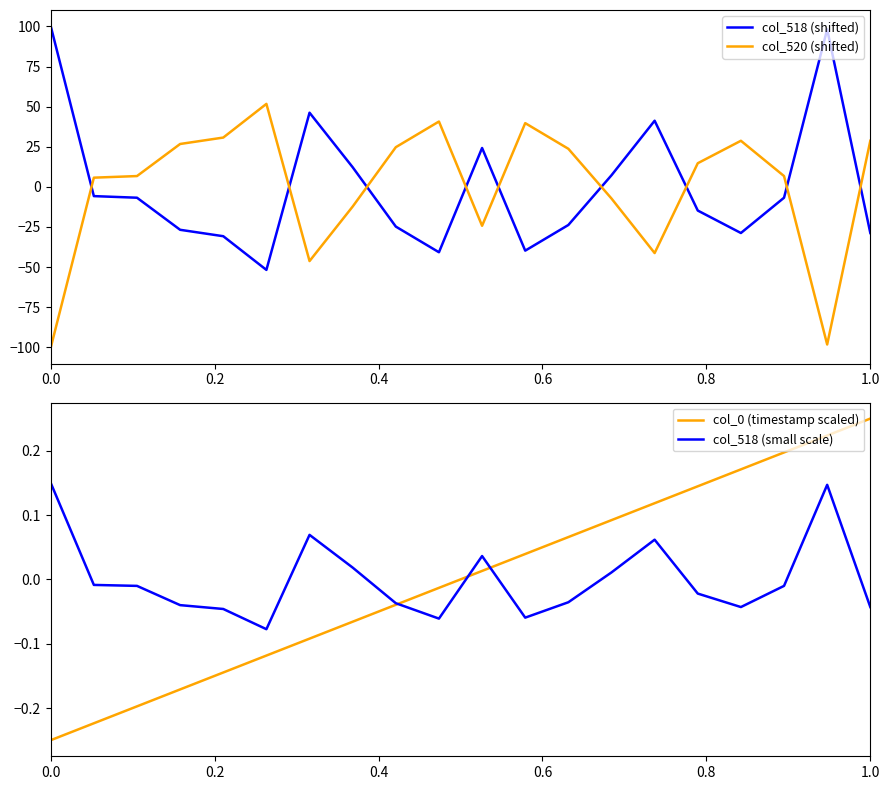

Which series has the widest spread of values?

col_518 (shifted)